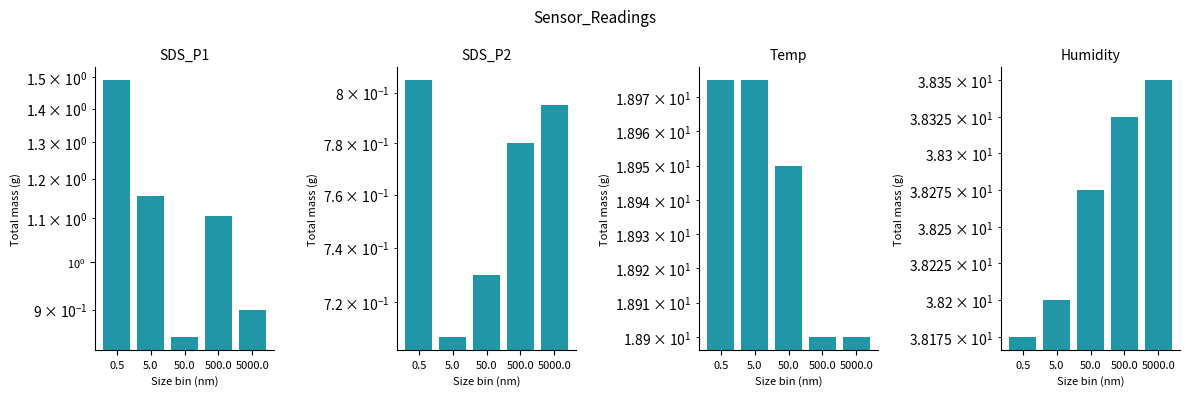

What is the value of the SDS_P1 bar at the 3rd from the left?

0.8